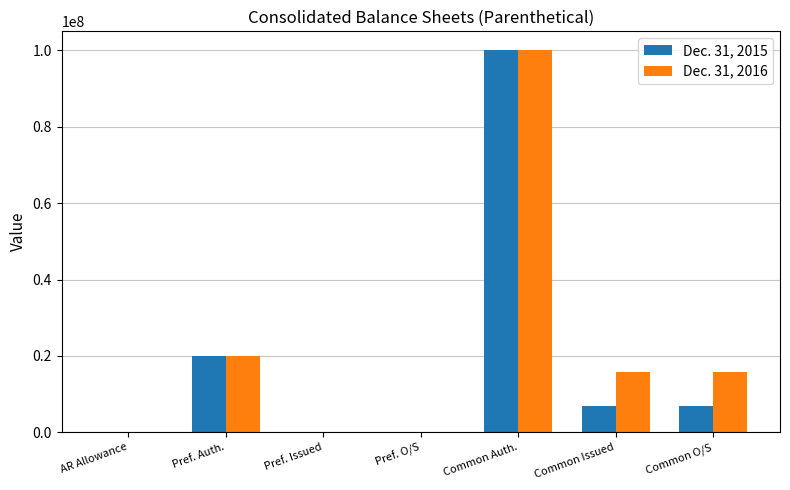

How many groups of bars are there?

7